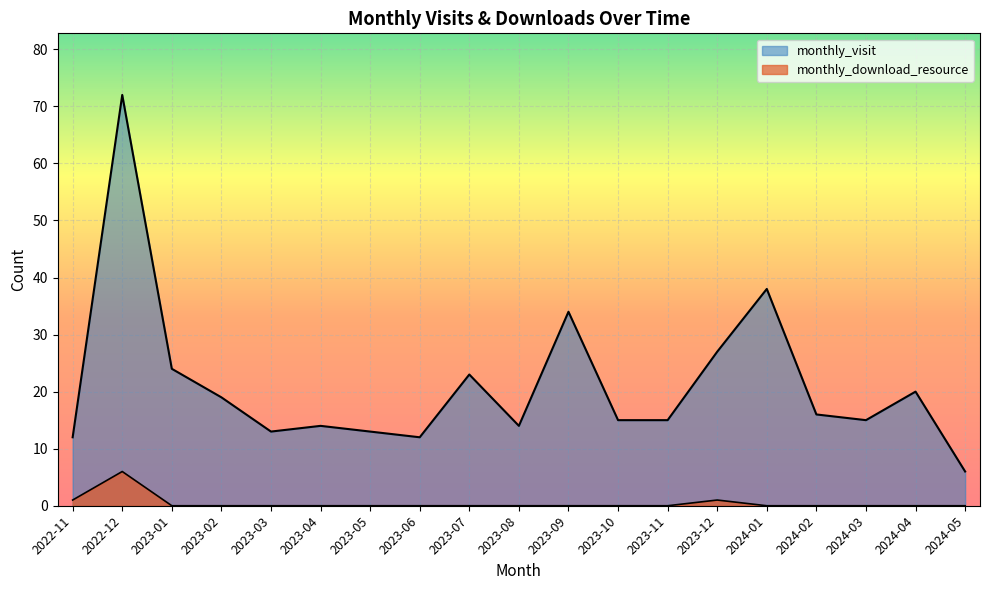

True or false: monthly_visit and monthly_download_resource cross at least once.

False